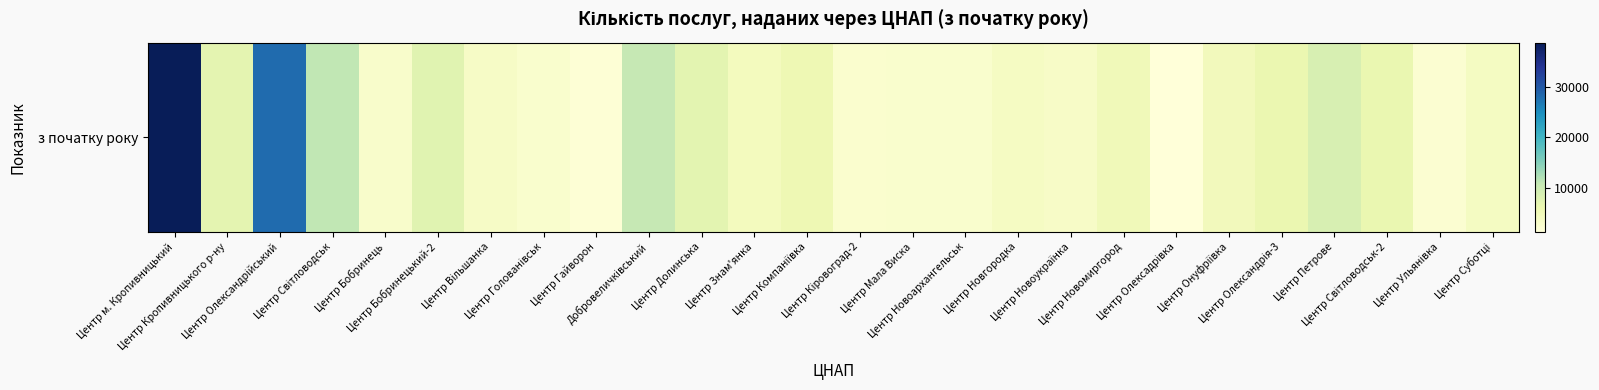

List the labels in order of value, smallest first.

Центр Олексадрівка, Центр Гайворон, Центр Ульянівка, Центр Кіровоград-2, Центр Голованівськ, Центр Новоархангельськ, Центр Мала Виска, Центр Бобринець, Центр Новоукраїнка, Центр Вільшанка, Центр Новгородка, Центр Суботці, Центр Знам'янка, Центр Онуфріївка, Центр Новомиргород, Центр Компаніївка, Центр Олександрія-3, Центр Світловодськ-2, Центр Кропивницького р-ну, Центр Долинська, Центр Бобринецький-2, Центр Петрове, Добровеличківський, Центр Світловодськ, Центр Олександрійський, Центр м. Кропивницький